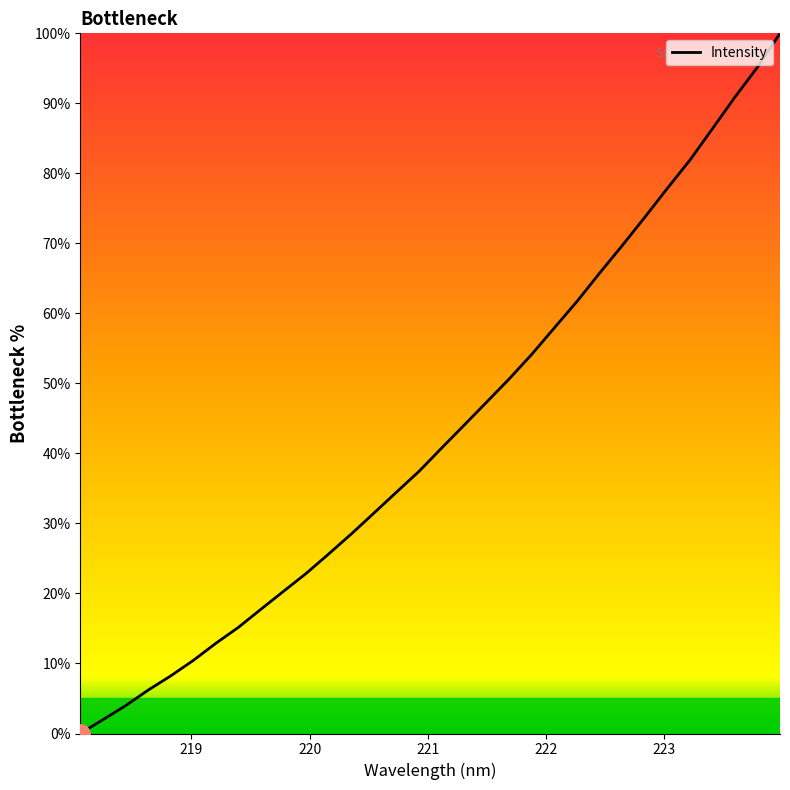

True or false: the data has more than 0 interior local peaks.

False